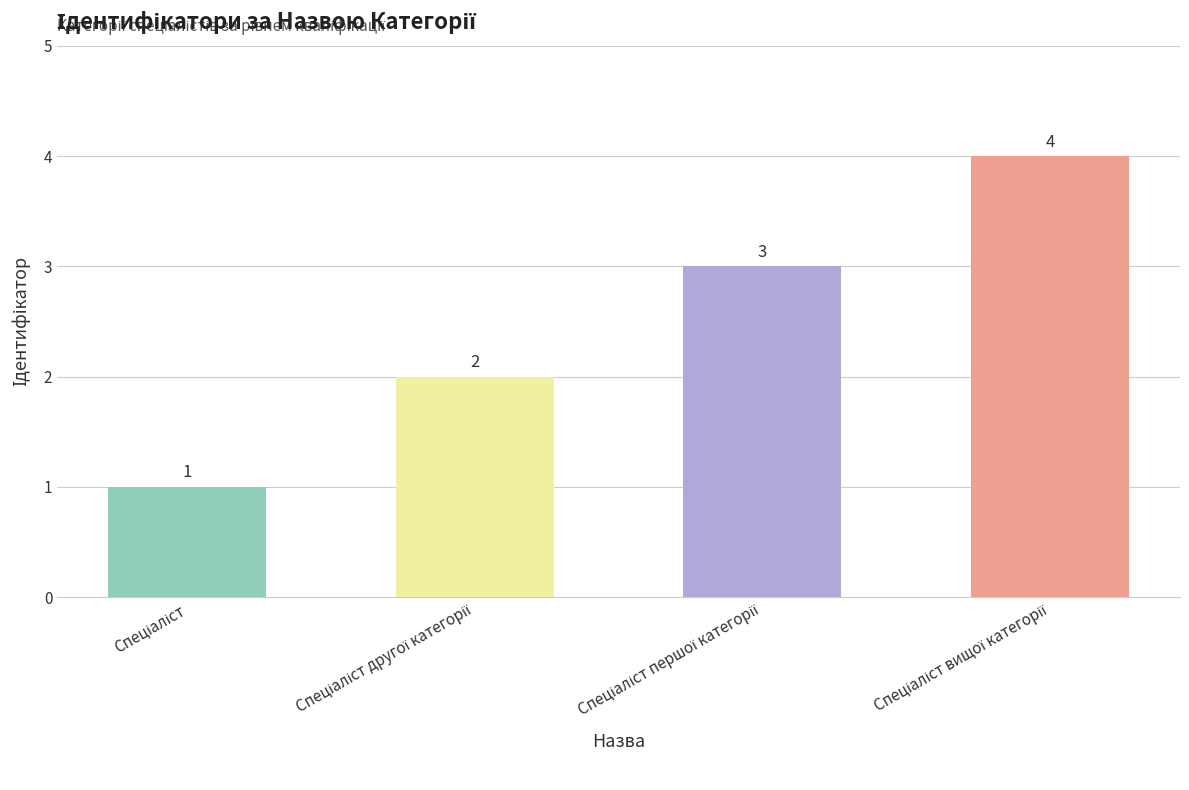

What is the value of the 4th bar from the left?

4